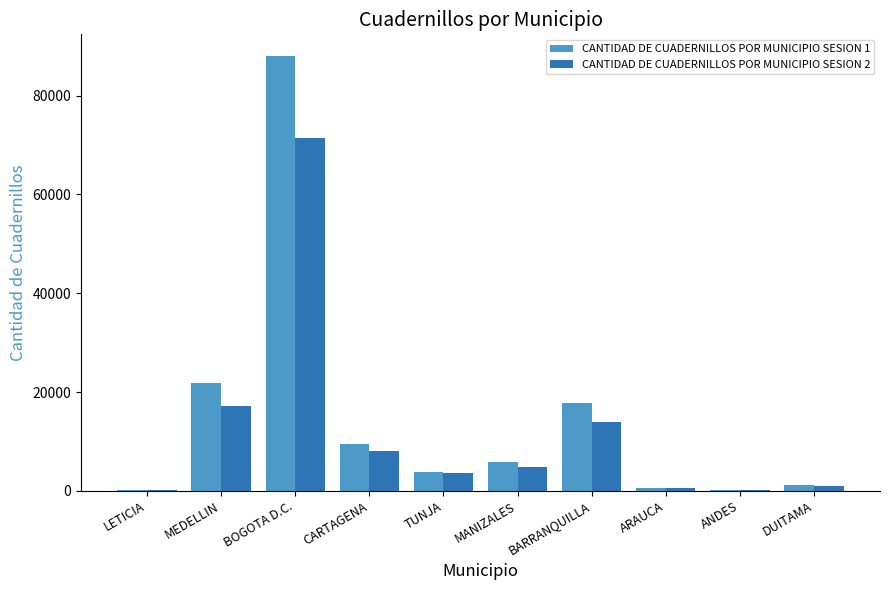

What is the spread (max minus min) of values at CARTAGENA?

1566